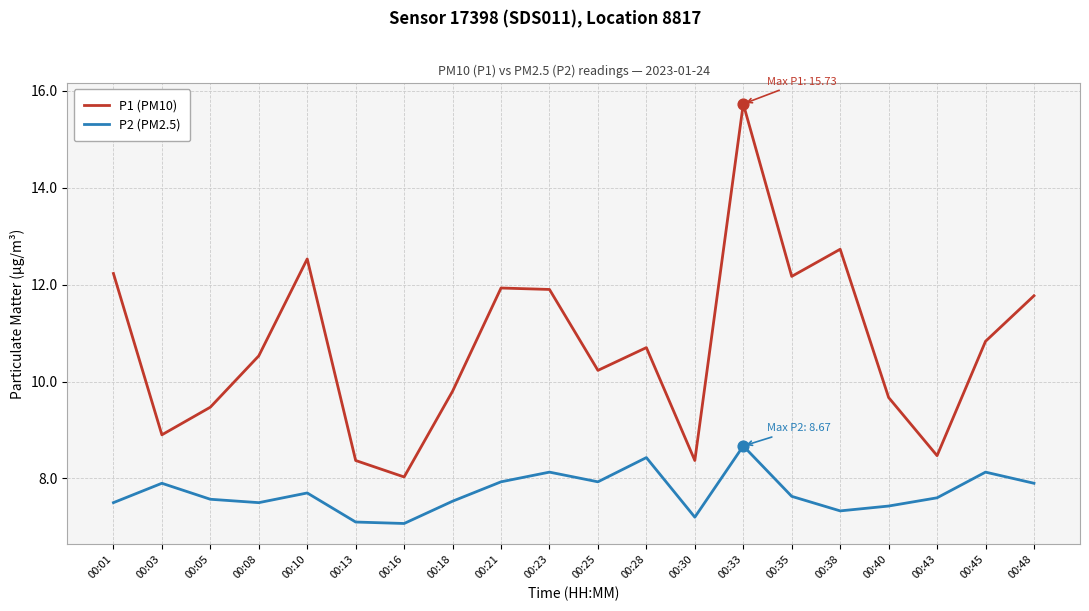

Is the value of P1 (PM10) at 00:30 greater than the value of P2 (PM2.5) at 00:01?

Yes